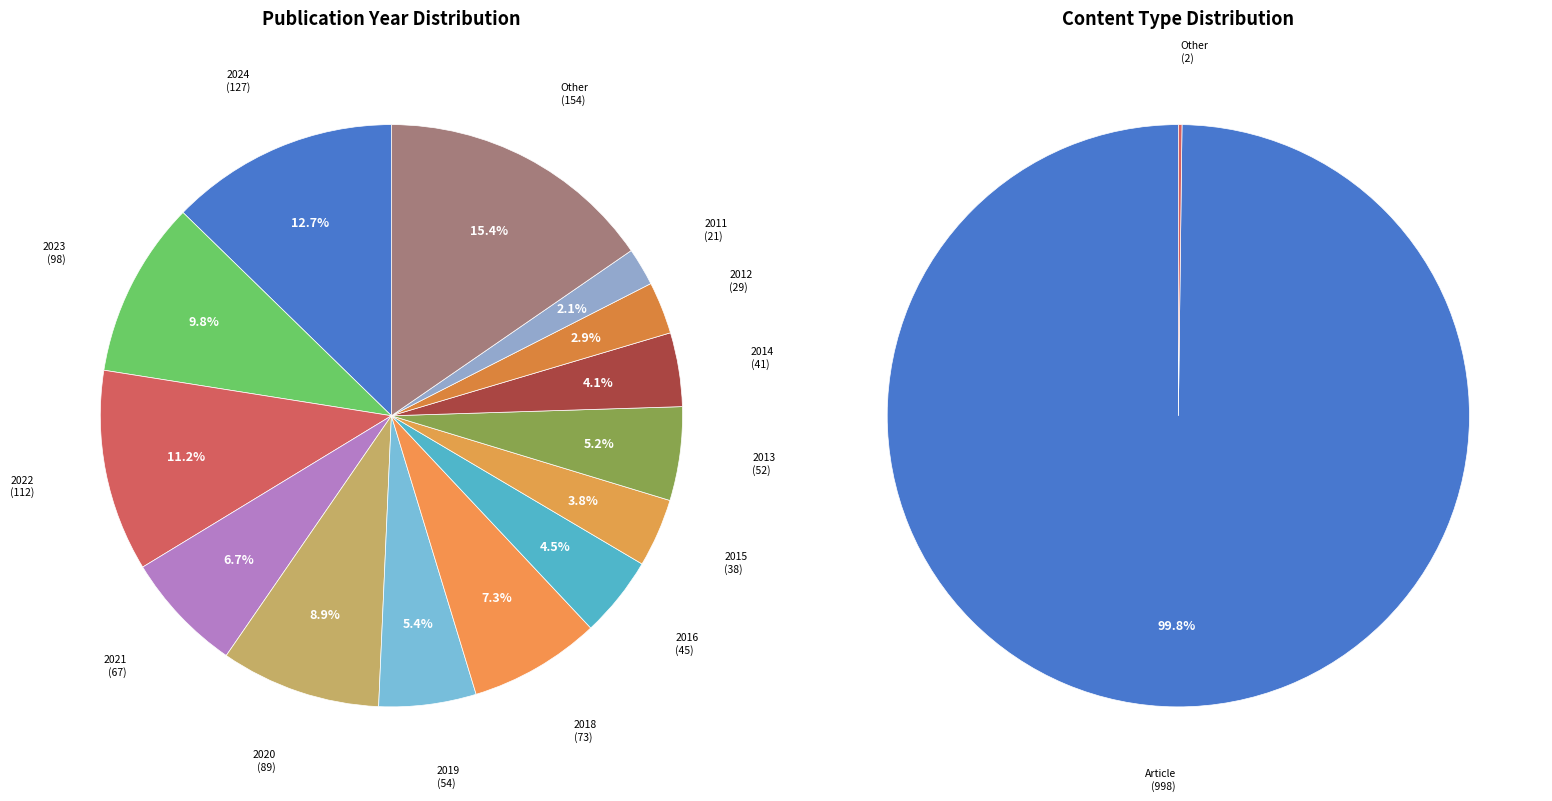

To the nearest percent, what is the difference between the 2012 and 2016 slice percentages?

2%